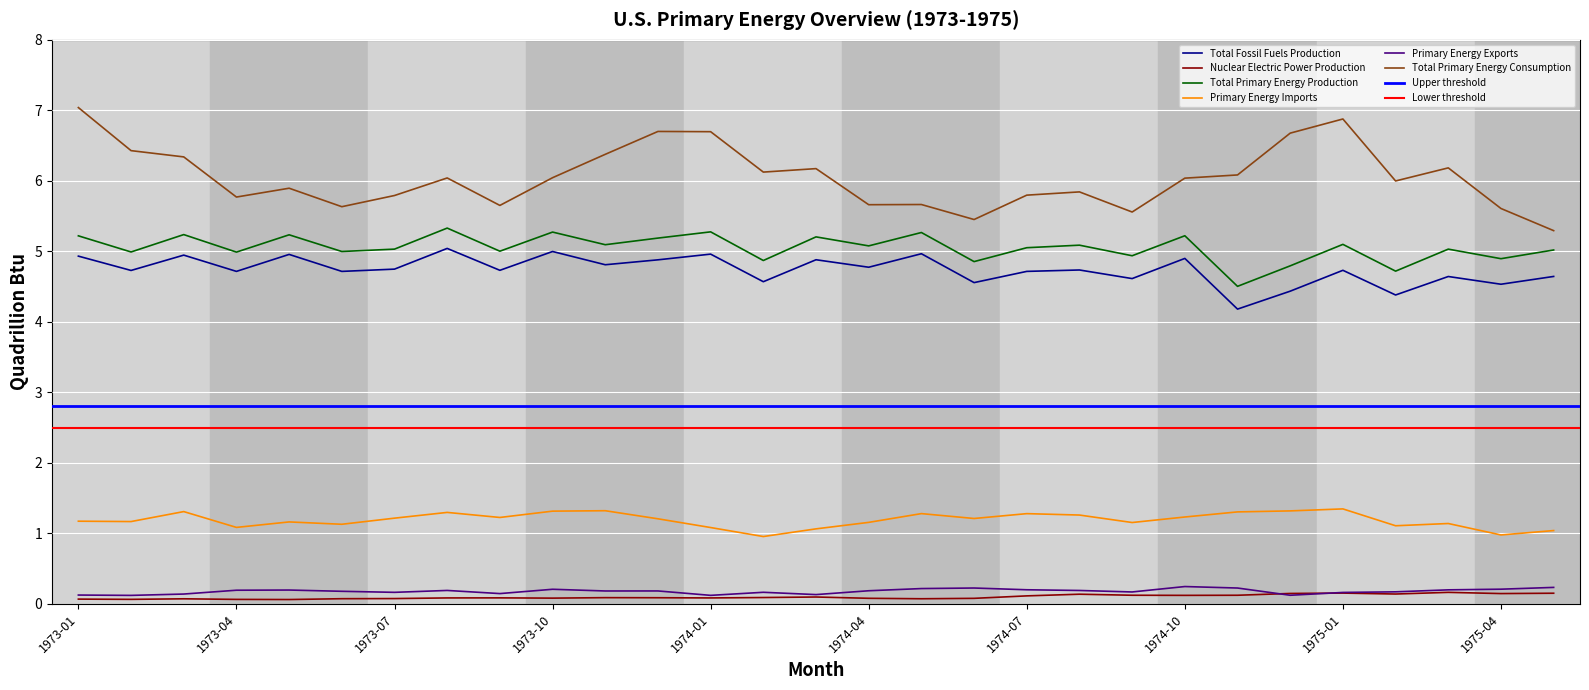

At which category does the chart reach its peak across all series?

1973-01